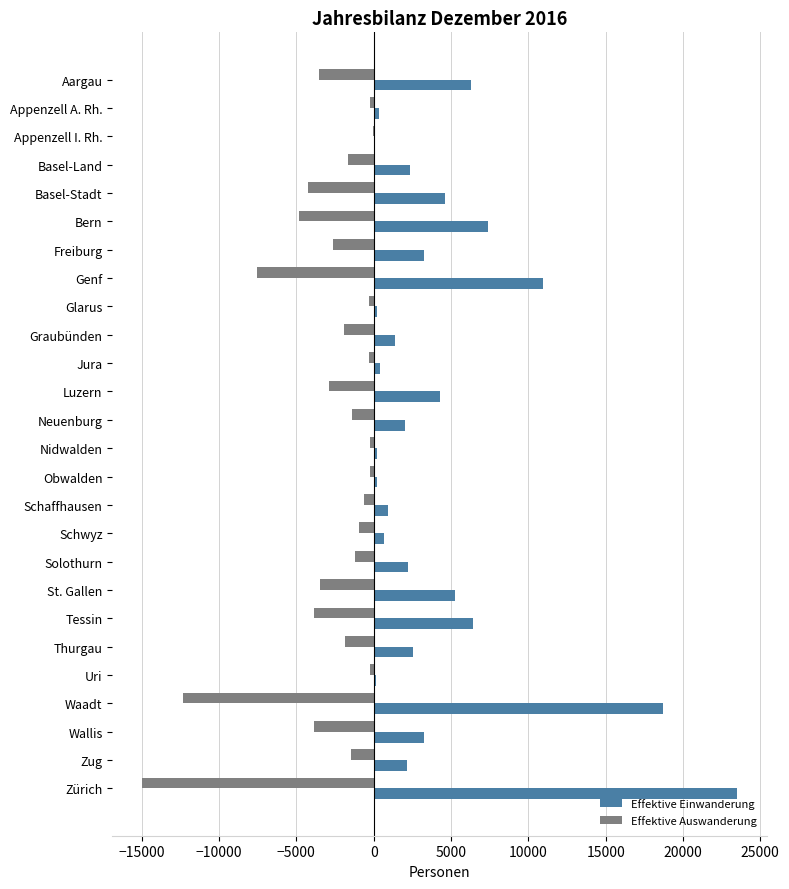

What is the sum of all Effektive Auswanderung values?

-76973